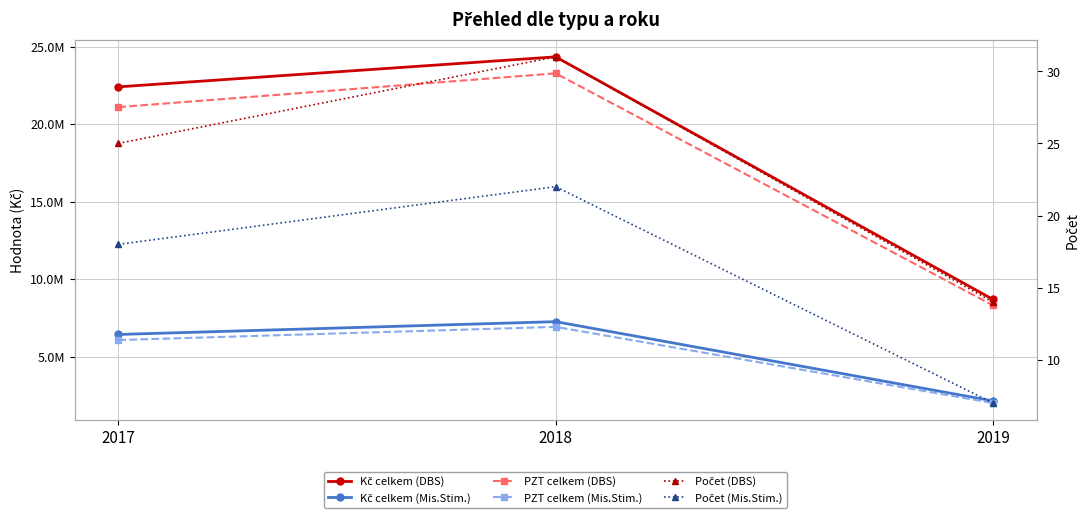

True or false: PZT celkem (DBS) has a value of 10929941 at 2019.

False